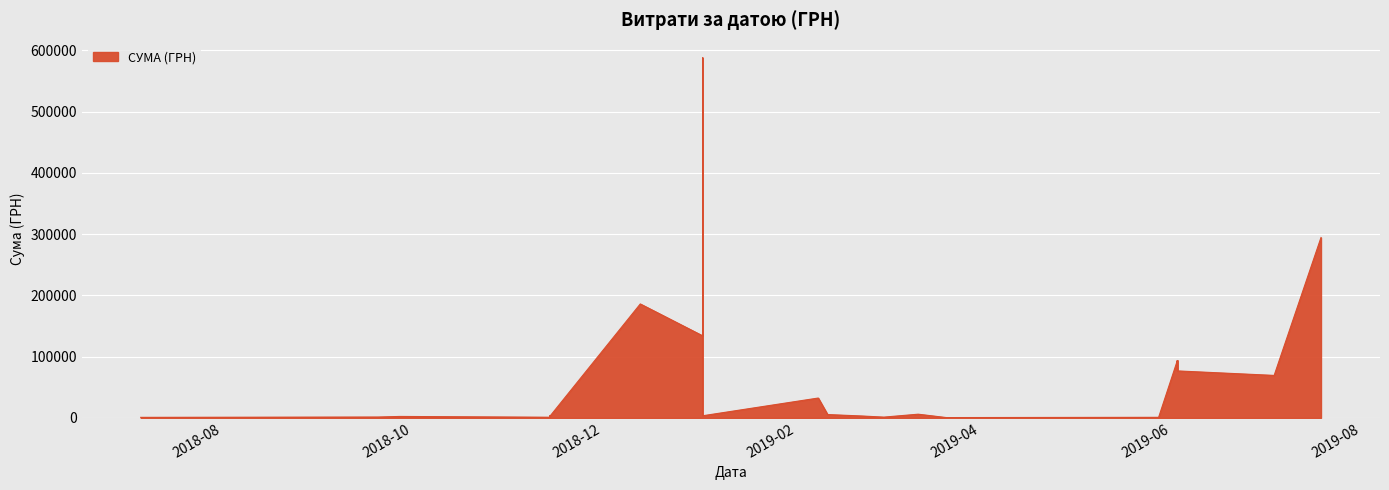

The value at 0 is 294432.1. True or false?

True